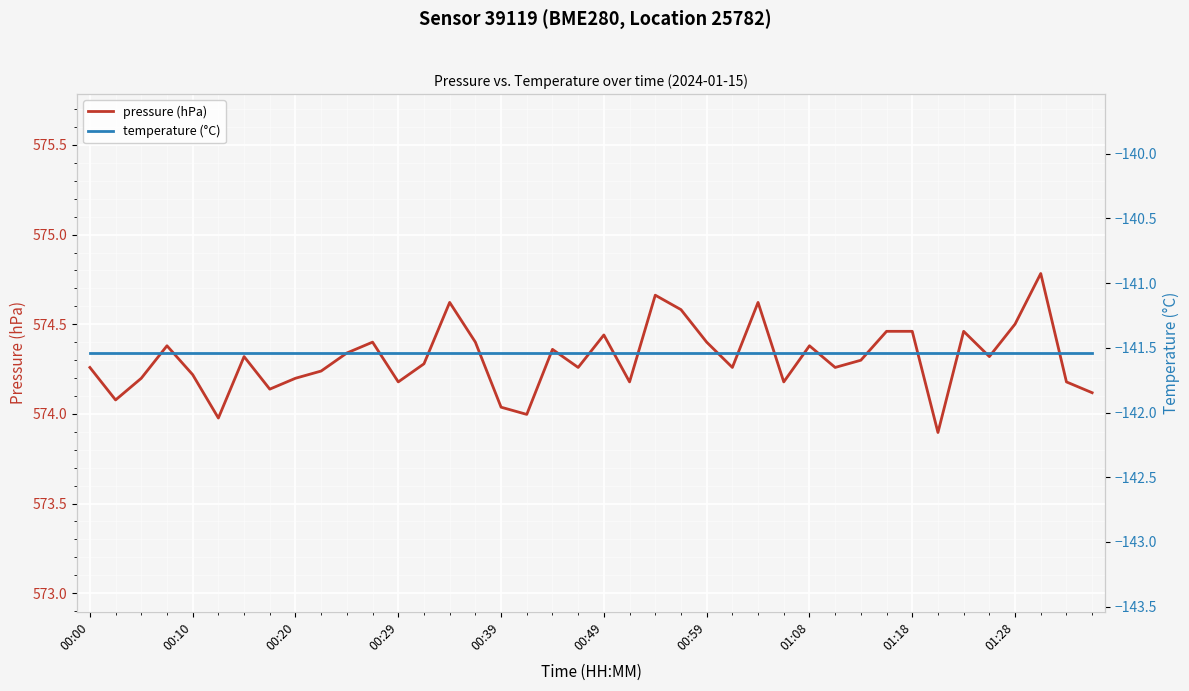

Is it true that pressure (hPa) equals 574.5 at 01:28?

True